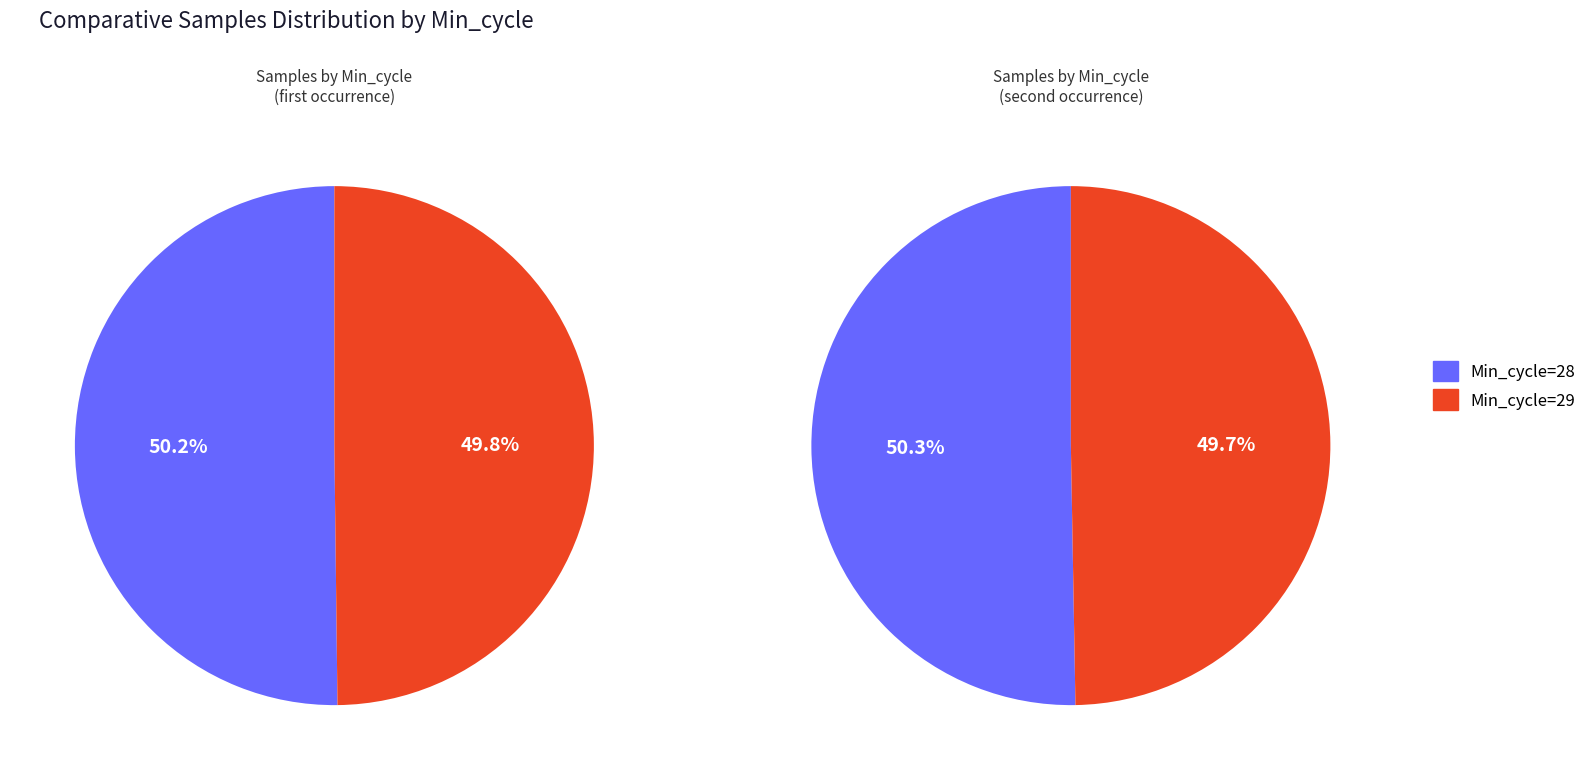

How much of the chart is everything except Min_cycle=29?

50.2%